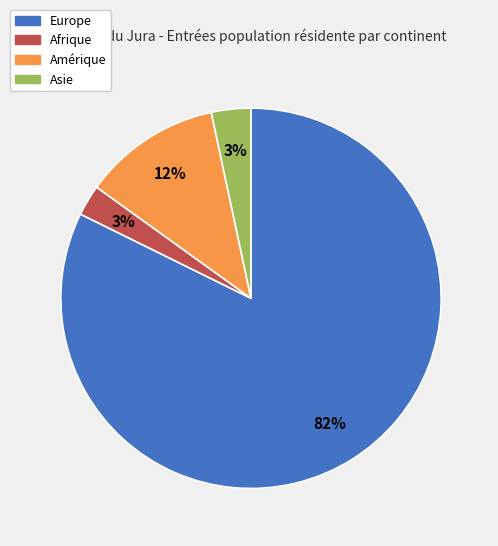

To the nearest percent, what is the average slice percentage?

25%